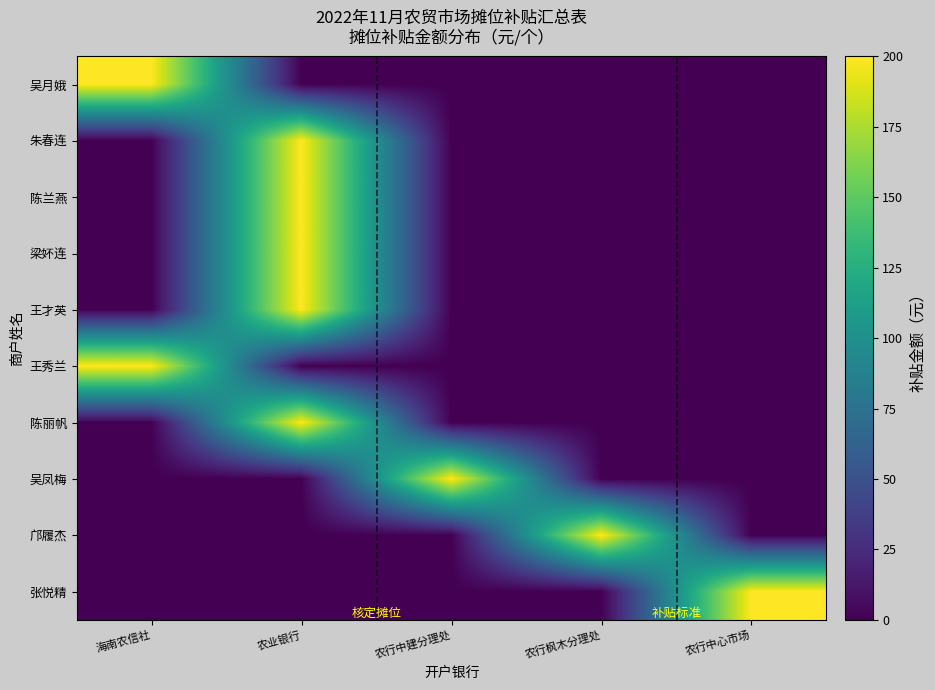

Reading left to right, what are all the values shown in this chart?

吴月娥: 海南农信社=200	农业银行=0	农行中建分理处=0	农行枫木分理处=0	农行中心市场=0
朱春连: 海南农信社=0	农业银行=200	农行中建分理处=0	农行枫木分理处=0	农行中心市场=0
陈兰燕: 海南农信社=0	农业银行=200	农行中建分理处=0	农行枫木分理处=0	农行中心市场=0
梁妚连: 海南农信社=0	农业银行=200	农行中建分理处=0	农行枫木分理处=0	农行中心市场=0
王才英: 海南农信社=0	农业银行=200	农行中建分理处=0	农行枫木分理处=0	农行中心市场=0
王秀兰: 海南农信社=200	农业银行=0	农行中建分理处=0	农行枫木分理处=0	农行中心市场=0
陈丽帆: 海南农信社=0	农业银行=200	农行中建分理处=0	农行枫木分理处=0	农行中心市场=0
吴凤梅: 海南农信社=0	农业银行=0	农行中建分理处=200	农行枫木分理处=0	农行中心市场=0
邝履杰: 海南农信社=0	农业银行=0	农行中建分理处=0	农行枫木分理处=200	农行中心市场=0
张悦精: 海南农信社=0	农业银行=0	农行中建分理处=0	农行枫木分理处=0	农行中心市场=200